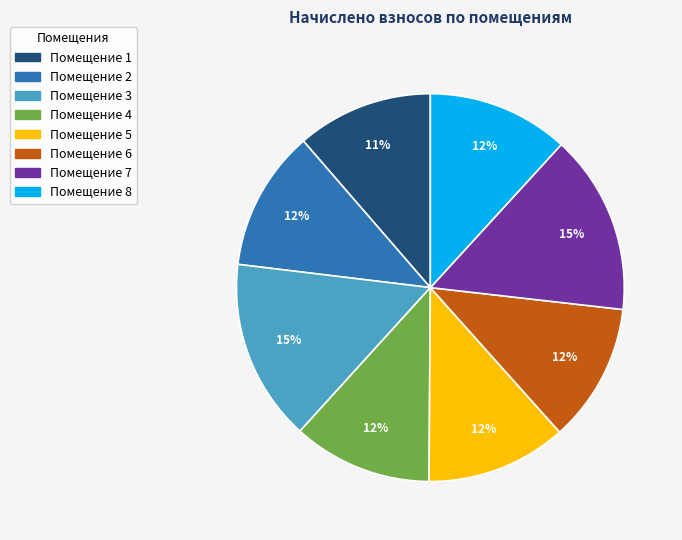

Does any single category account for the majority?

No